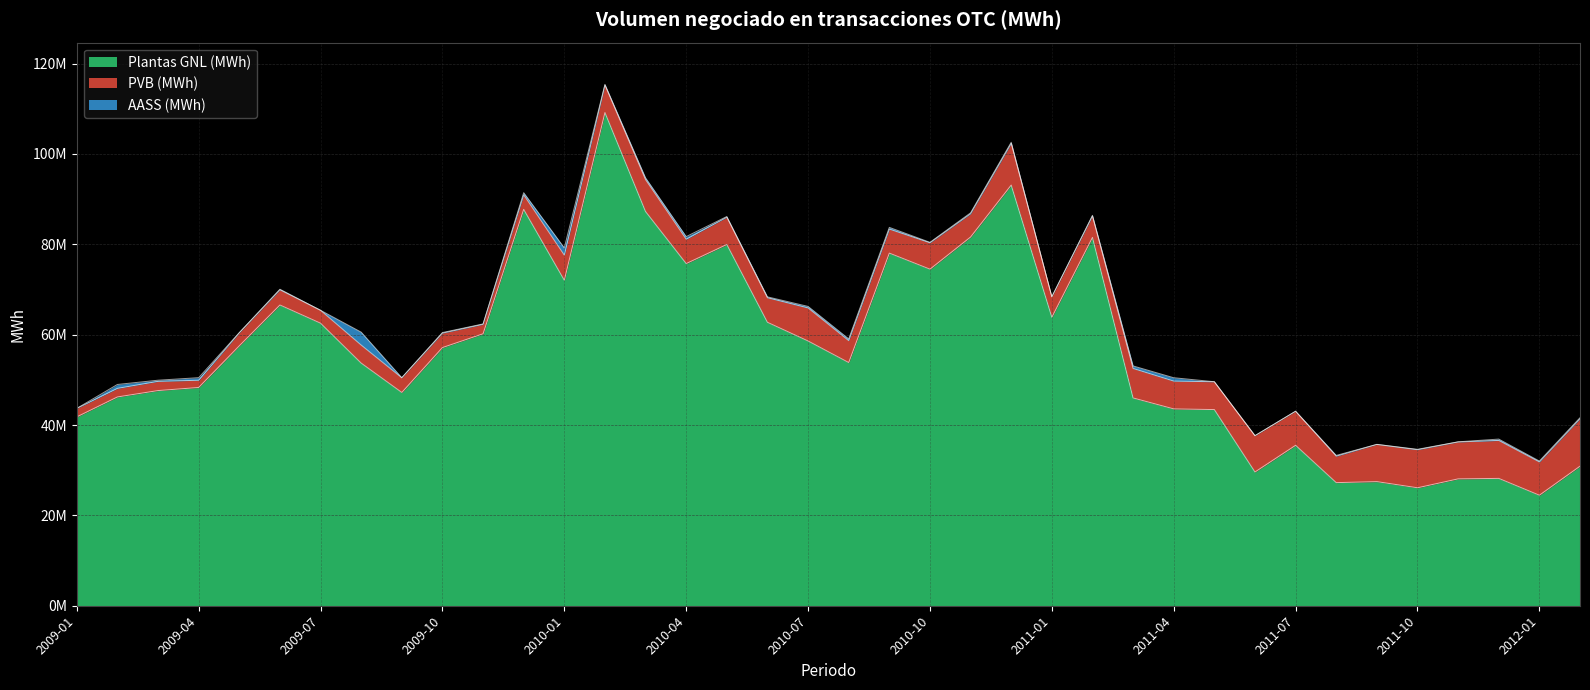

Which series has the largest total across all categories?

Plantas GNL (MWh)